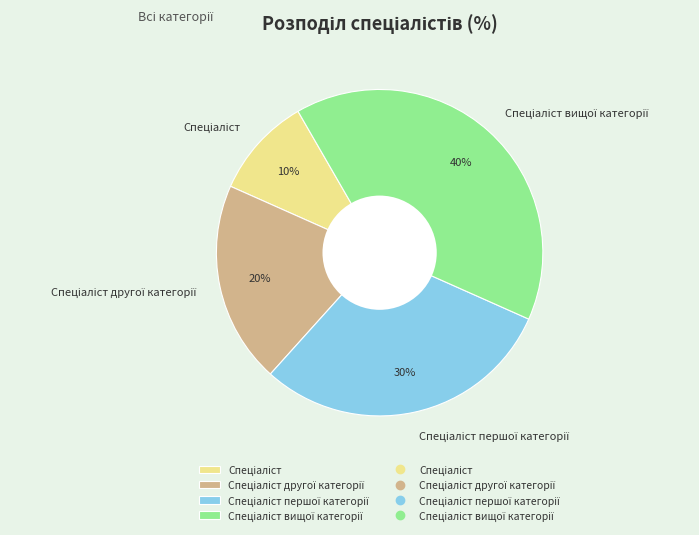

To the nearest percent, what is the difference between the largest and smallest slice percentages?

30%